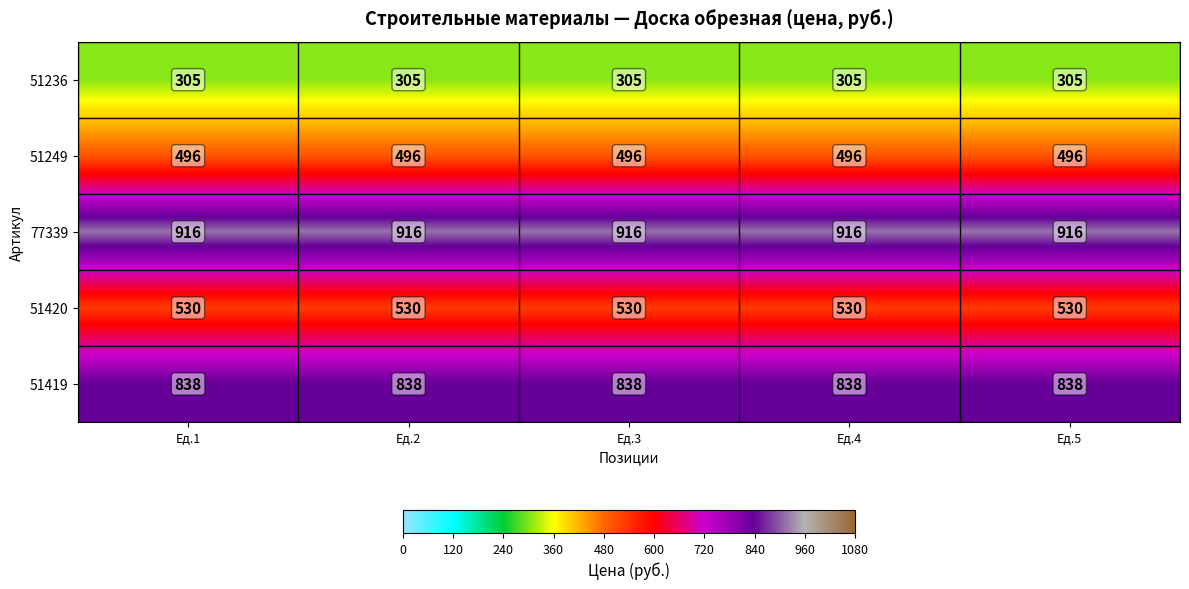

The value of 51419 at Ед.3 is 838. True or false?

True